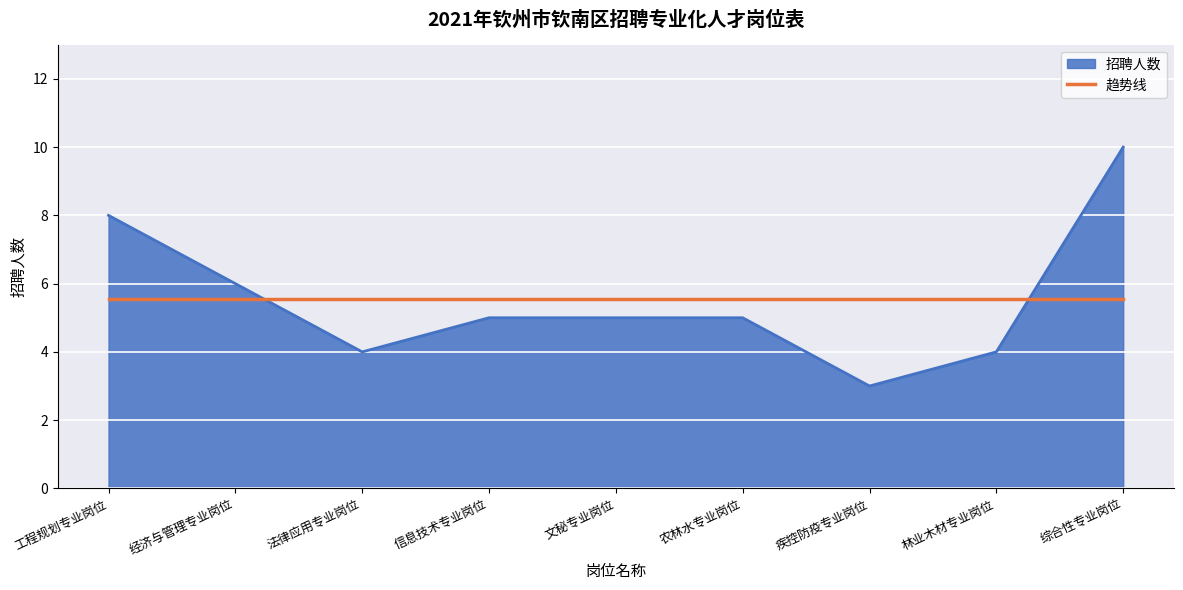

How many distinct data groups are displayed?

2